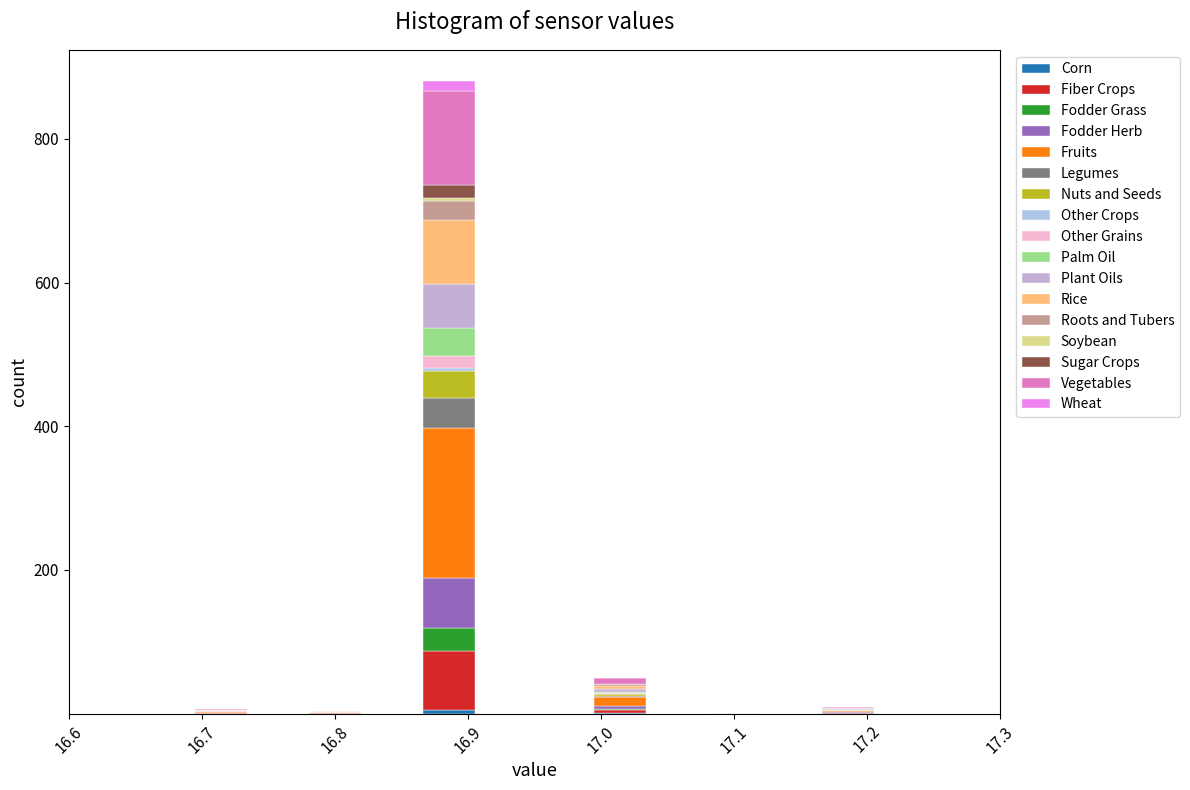

Which range on the x-axis has the tallest stacked bar (by total height)?

16.86 to 16.91